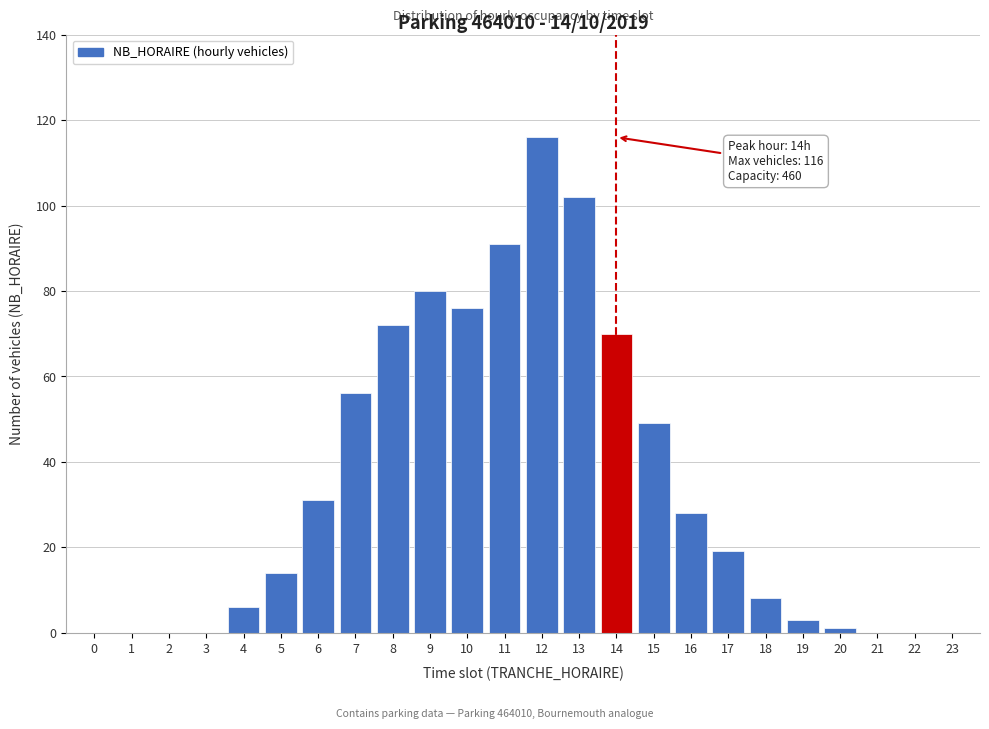

Reading right to left, list all the values displayed in this chart.

23=0	22=0	21=0	20=1	19=3	18=8	17=19	16=28	15=49	14=70	13=102	12=116	11=91	10=76	9=80	8=72	7=56	6=31	5=14	4=6	3=0	2=0	1=0	0=0